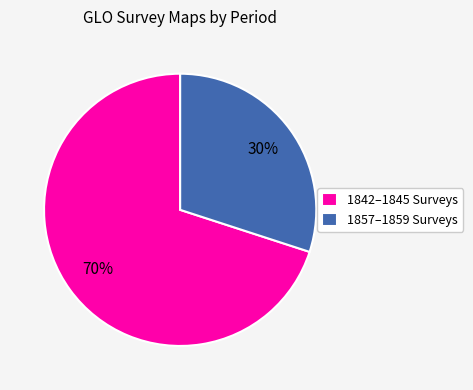

Do 1842–1845 Surveys and 1857–1859 Surveys together represent more than half of the pie?

Yes